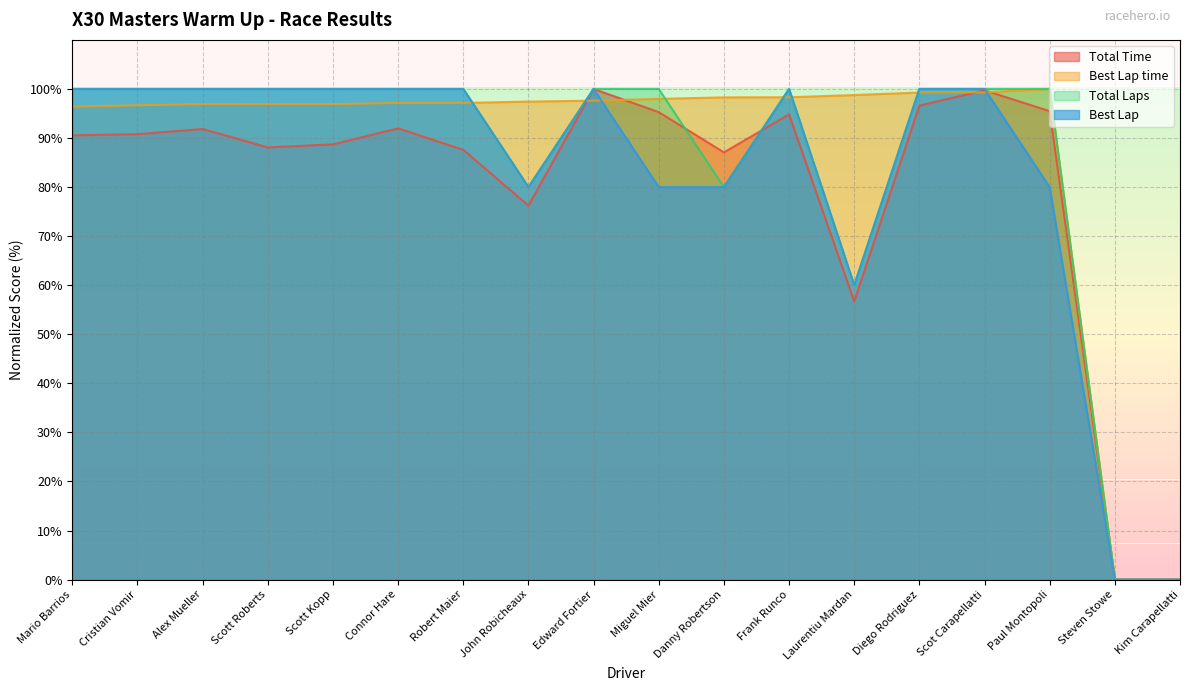

Reading left to right, list all the values displayed in this chart.

Total Time: 90.5	90.8	91.8	88.1	88.7	92.0	87.6	76.2	100.0	95.3	87.1	94.8	56.7	96.6	99.7	95.5	0.0	0.0
Best Lap time: 96.4	96.7	96.9	96.9	96.9	97.1	97.2	97.4	97.6	98.0	98.3	98.3	98.8	99.3	99.3	100.0	0.0	0.0
Total Laps: 100.0	100.0	100.0	100.0	100.0	100.0	100.0	80.0	100.0	100.0	80.0	100.0	60.0	100.0	100.0	100.0	0.0	0.0
Best Lap: 100.0	100.0	100.0	100.0	100.0	100.0	100.0	80.0	100.0	80.0	80.0	100.0	60.0	100.0	100.0	80.0	0.0	0.0